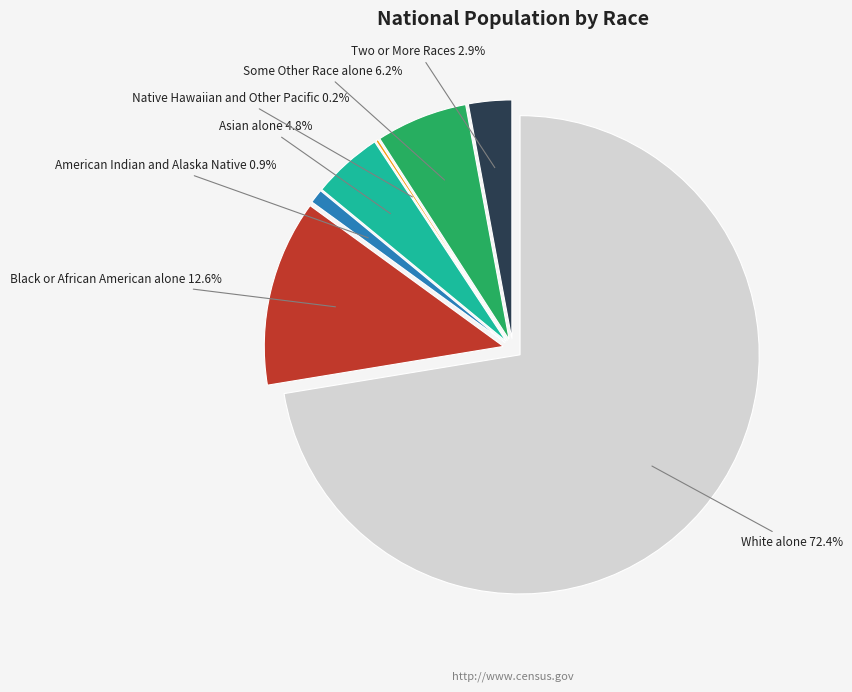

Which category has the smallest portion of the pie?

Native Hawaiian and Other Pacific